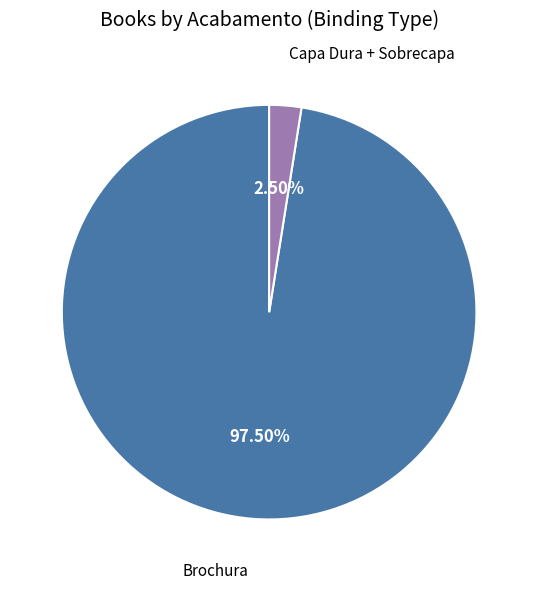

How many slices are in this pie chart?

2